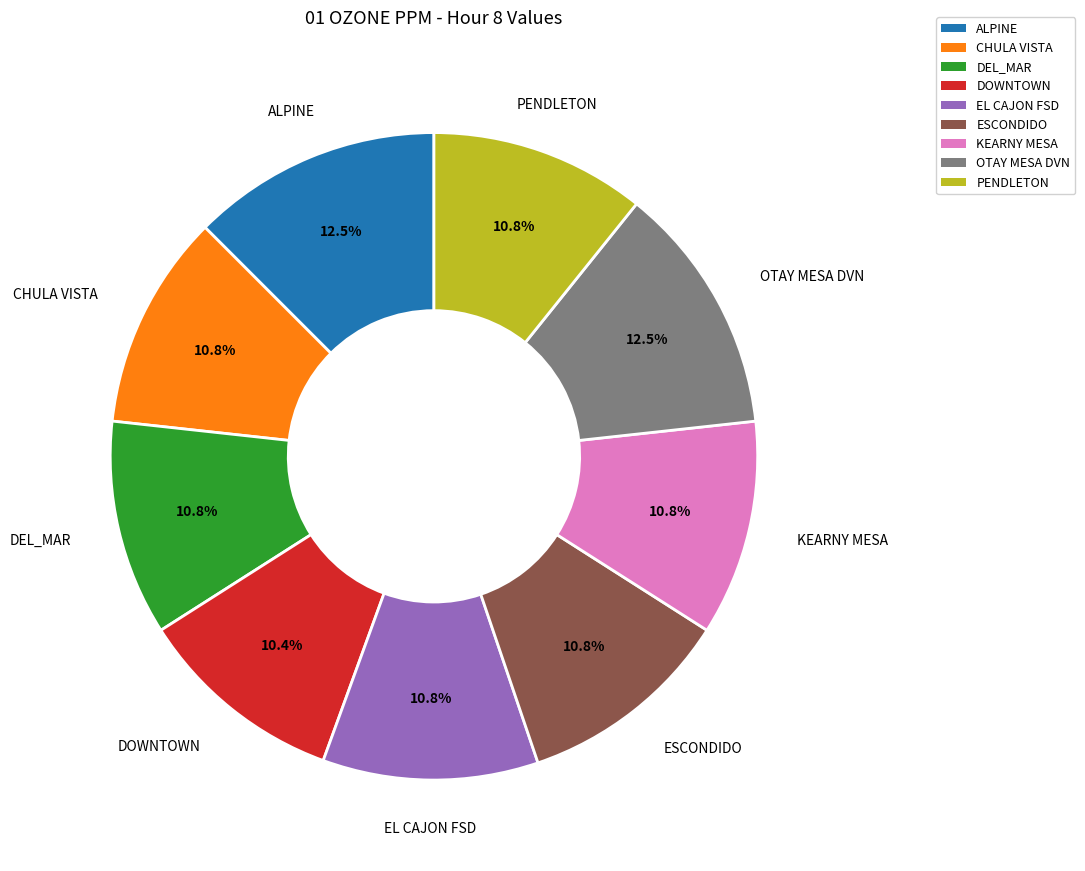

Which has a higher value, OTAY MESA DVN or DEL_MAR?

OTAY MESA DVN